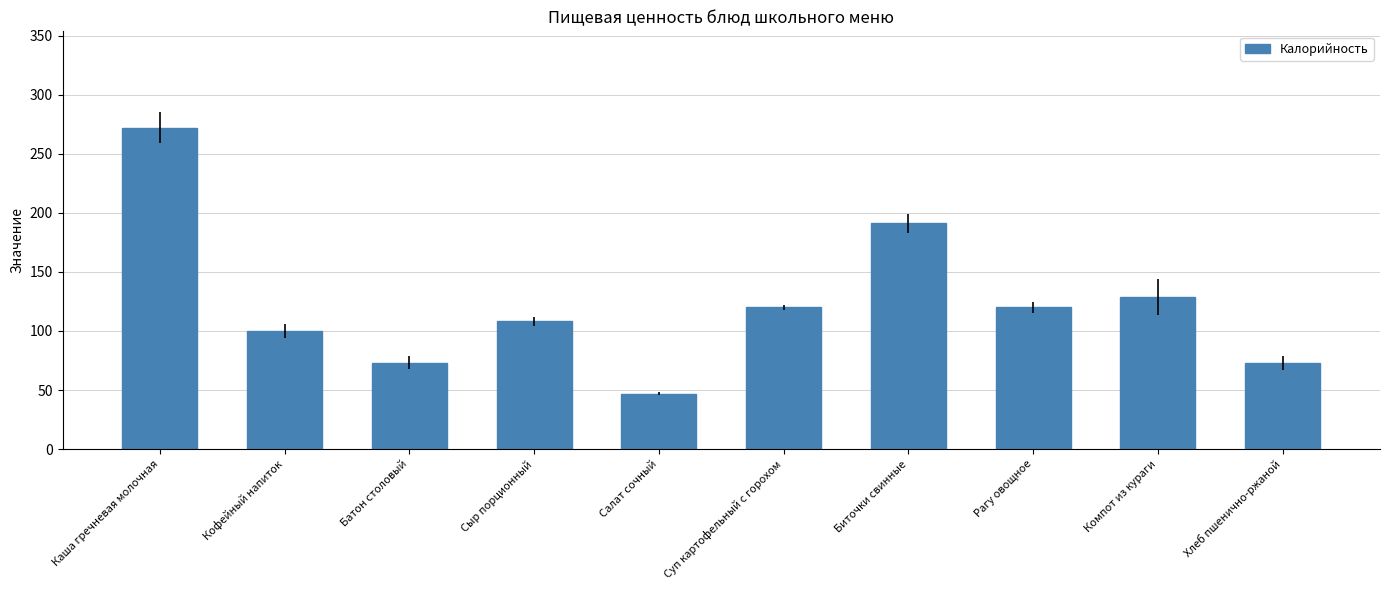

At which label does the data first exceed 120?

Каша гречневая молочная